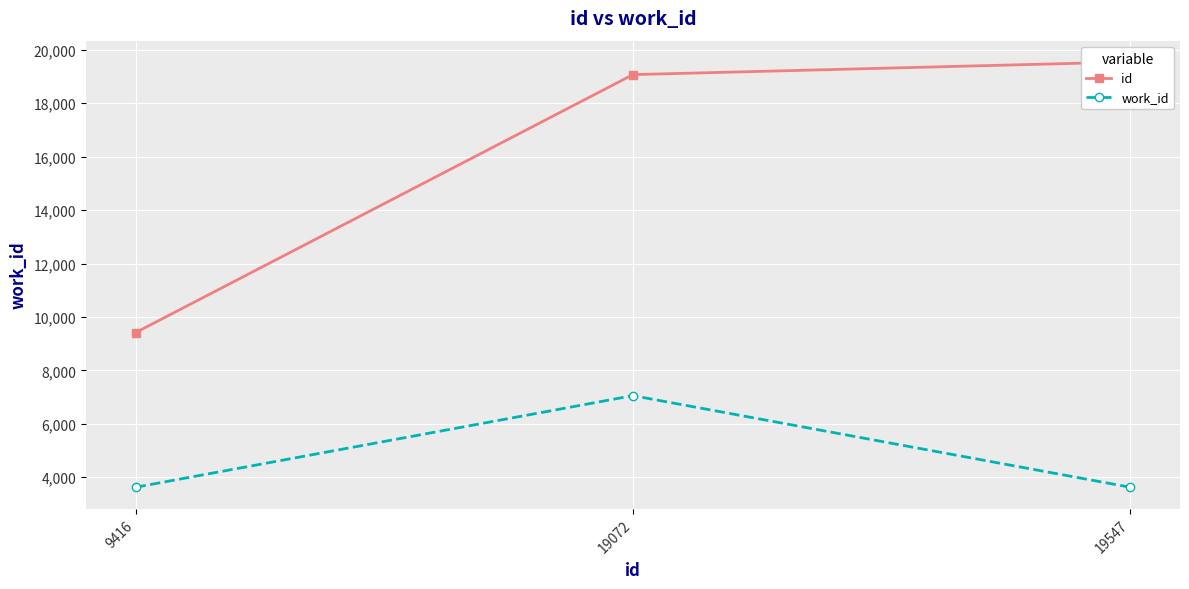

True or false: id has a value of 9416 at 9416.

True